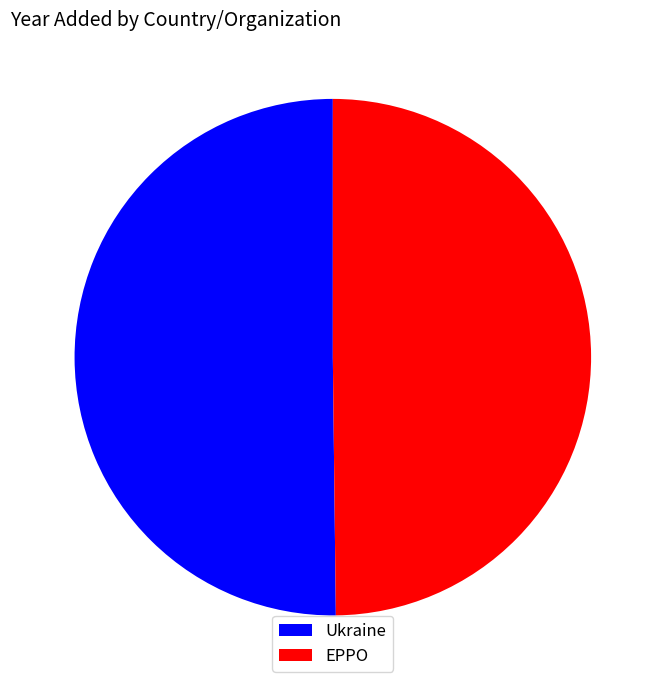

Combined, do Ukraine and EPPO account for over 50%?

Yes